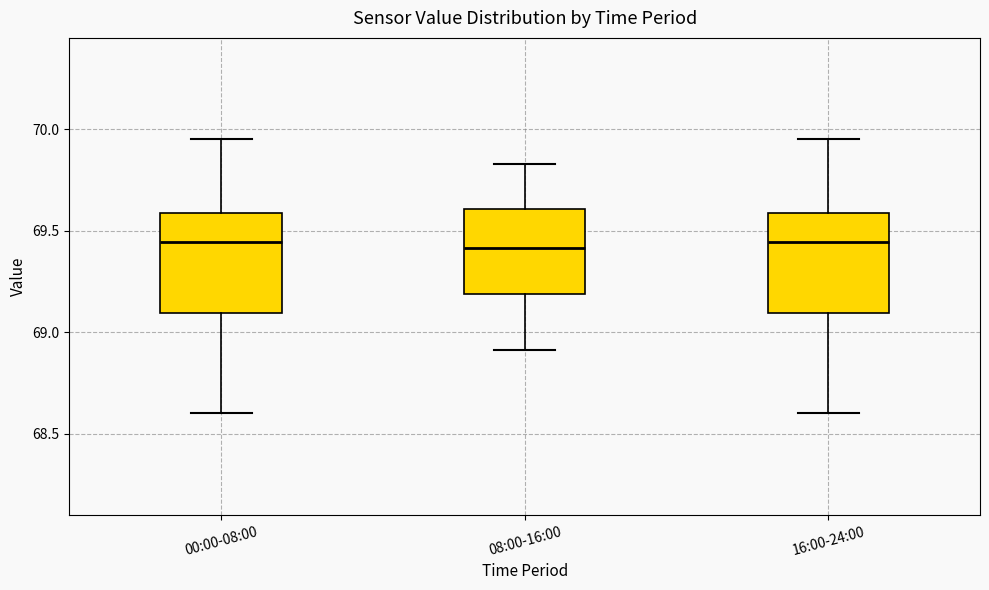

Where does the upper whisker of the box for 16:00-24:00 end on the y-axis? The values are not printed on the chart, so give them approximately, as read against the axis.

69.95